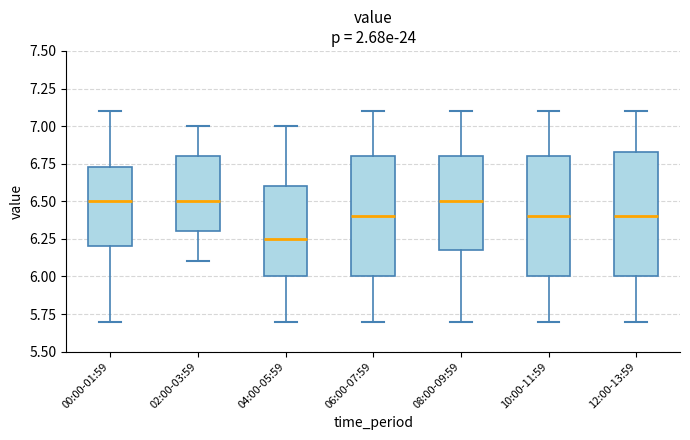

Reading left to right, read every box against the y-axis: the position of its median line, the range the box covers, and the ends of its whiskers. The values are not printed on the chart, so give them approximately, as read against the axis.

00:00-01:59: median 6.50, box 6.20 to 6.75, whiskers 5.70 to 7.10
02:00-03:59: median 6.50, box 6.30 to 6.80, whiskers 6.10 to 7.00
04:00-05:59: median 6.25, box 6.00 to 6.60, whiskers 5.70 to 7.00
06:00-07:59: median 6.40, box 6.00 to 6.80, whiskers 5.70 to 7.10
08:00-09:59: median 6.50, box 6.20 to 6.80, whiskers 5.70 to 7.10
10:00-11:59: median 6.40, box 6.00 to 6.80, whiskers 5.70 to 7.10
12:00-13:59: median 6.40, box 6.00 to 6.85, whiskers 5.70 to 7.10